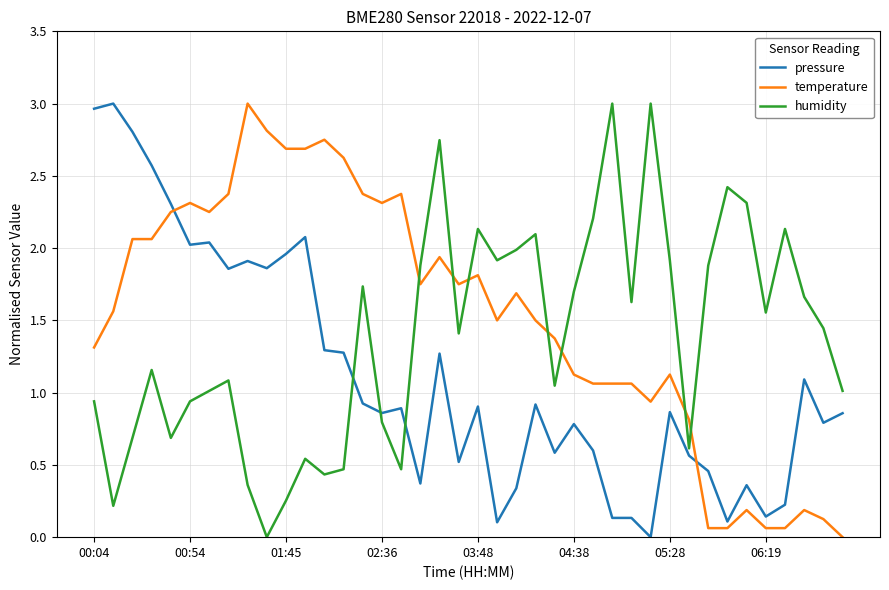

True or false: humidity and pressure intersect in this chart.

True